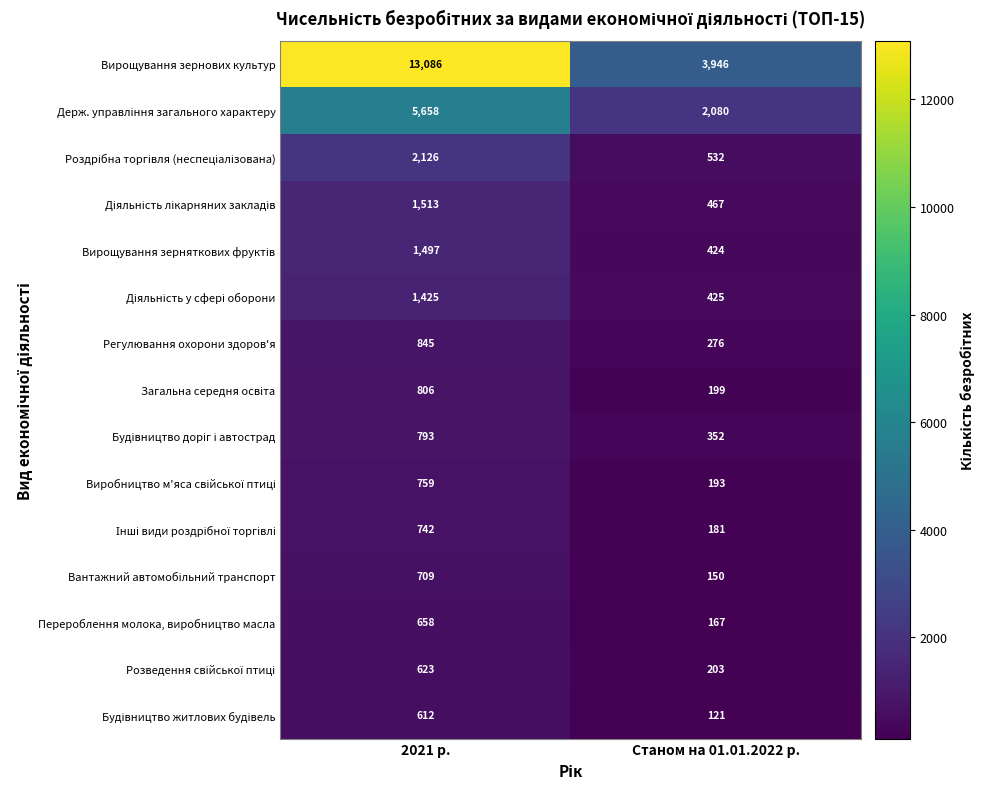

At which category is the sum across all series the highest?

2021 р.